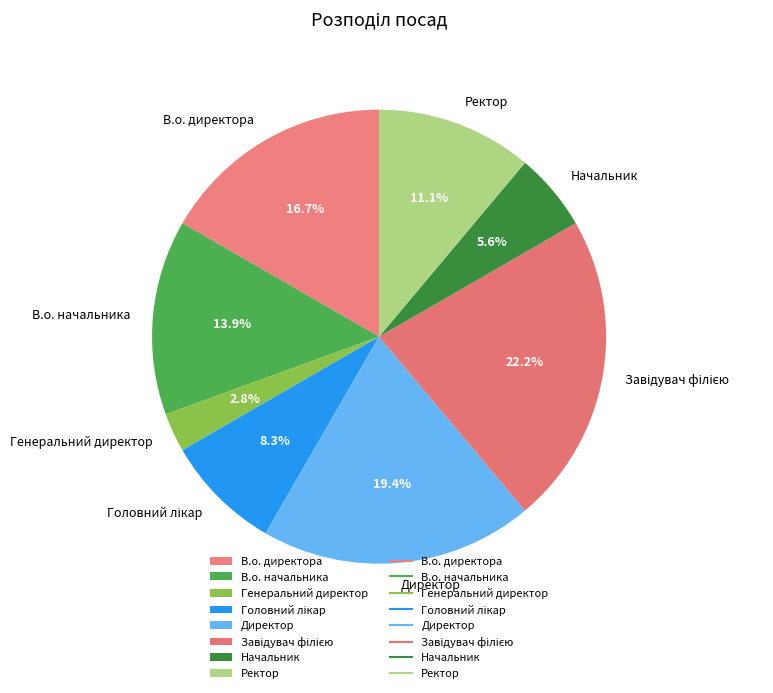

Is there any slice that represents more than half of the pie?

No